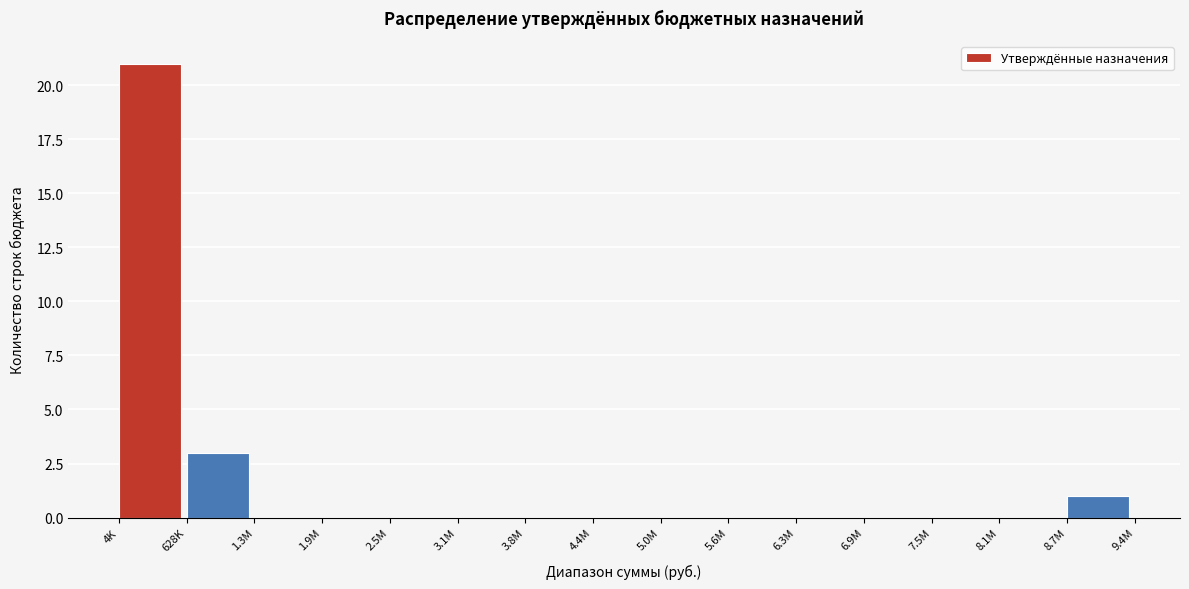

Reading left to right, extract all data points from this chart.

4K=21	628K=3	1.3M=0	1.9M=0	2.5M=0	3.1M=0	3.8M=0	4.4M=0	5.0M=0	5.6M=0	6.3M=0	6.9M=0	7.5M=0	8.1M=0	8.7M=1